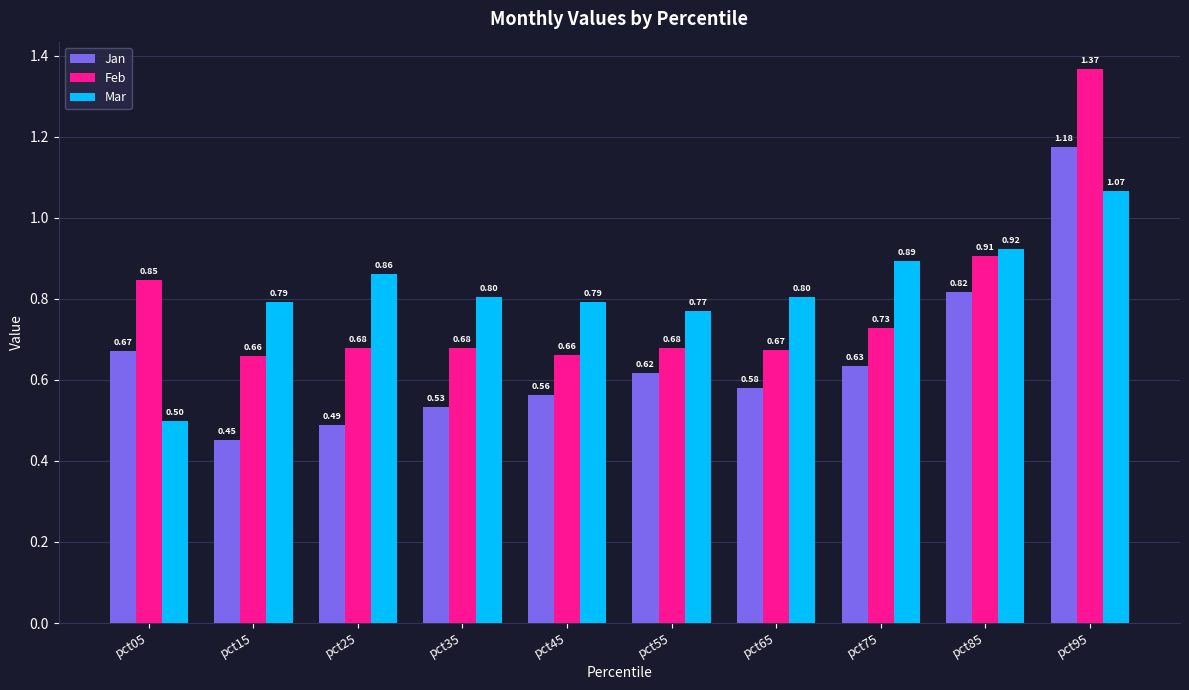

What is the spread (max minus min) of values at pct25?

0.4